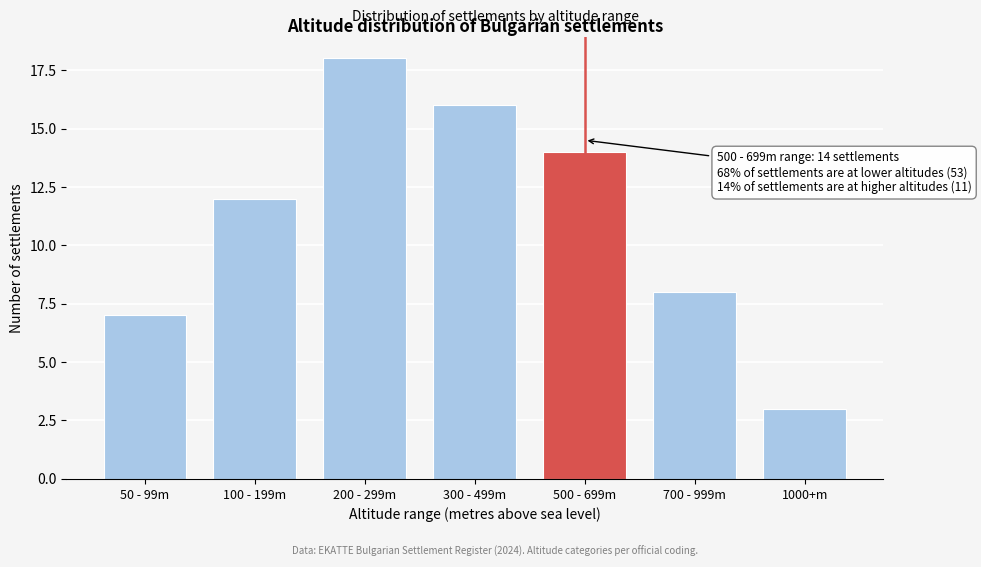

Reading right to left, what are all the values shown in this chart?

3	8	14	16	18	12	7